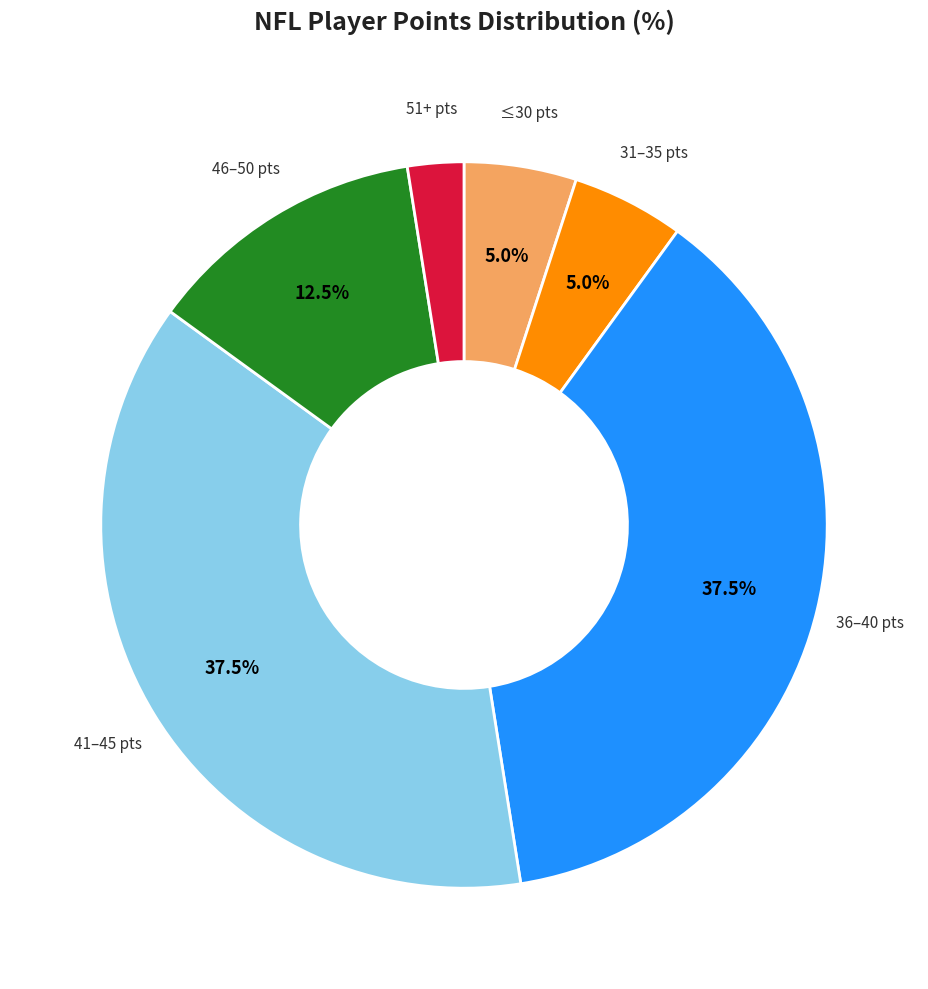

Is there a majority slice in this chart?

No